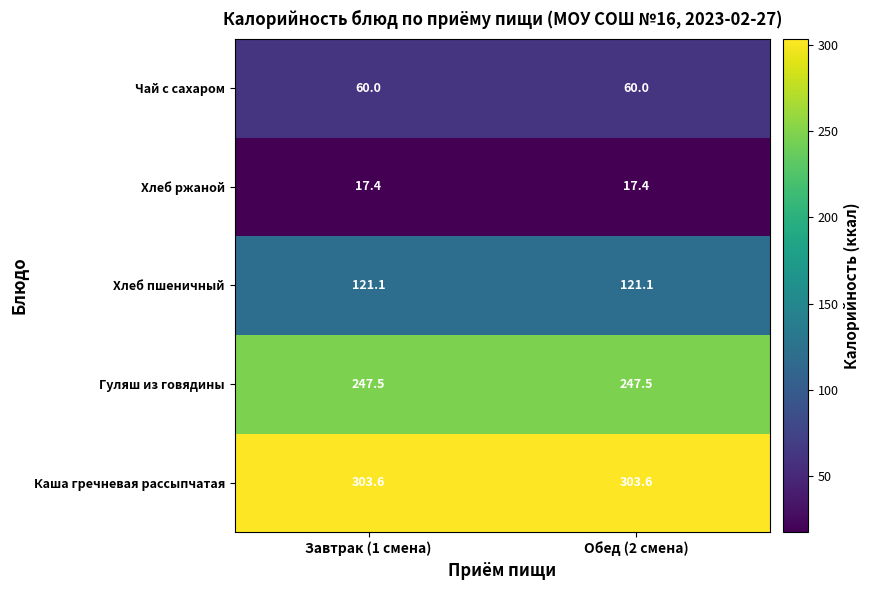

The value of Хлеб ржаной at Завтрак (1 смена) is 17.4. True or false?

True